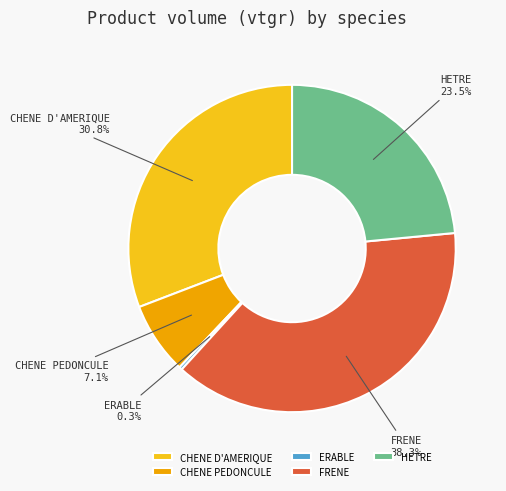

True or false: CHENE D'AMERIQUE accounts for 31% of the total.

True